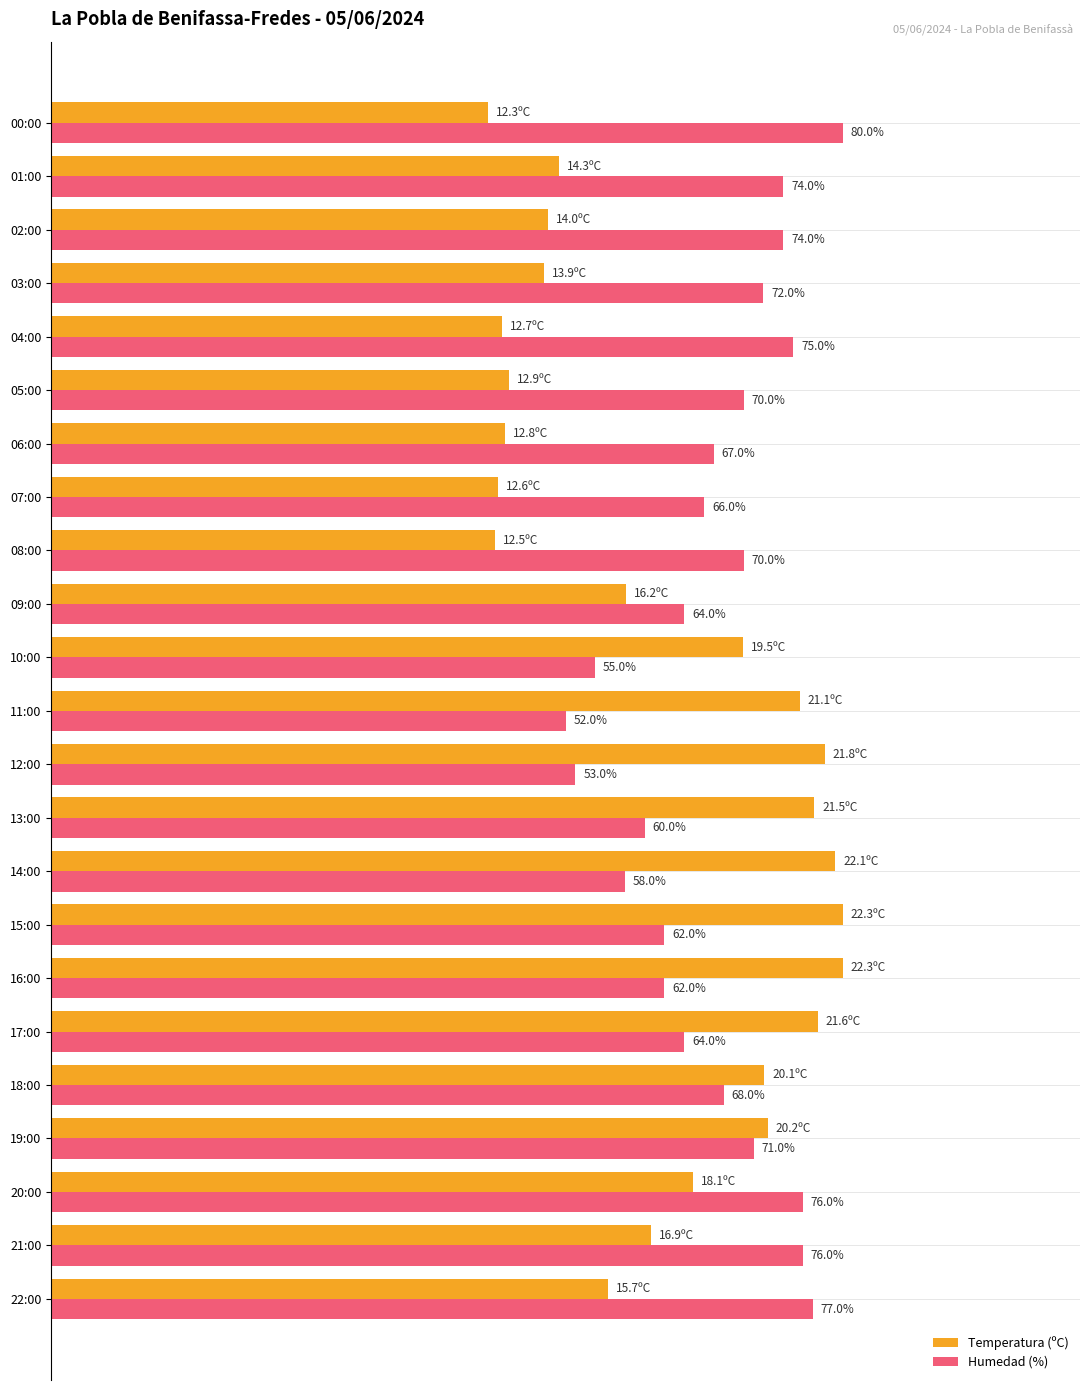

What are all the series names shown in the legend?

Temperatura (ºC), Humedad (%)